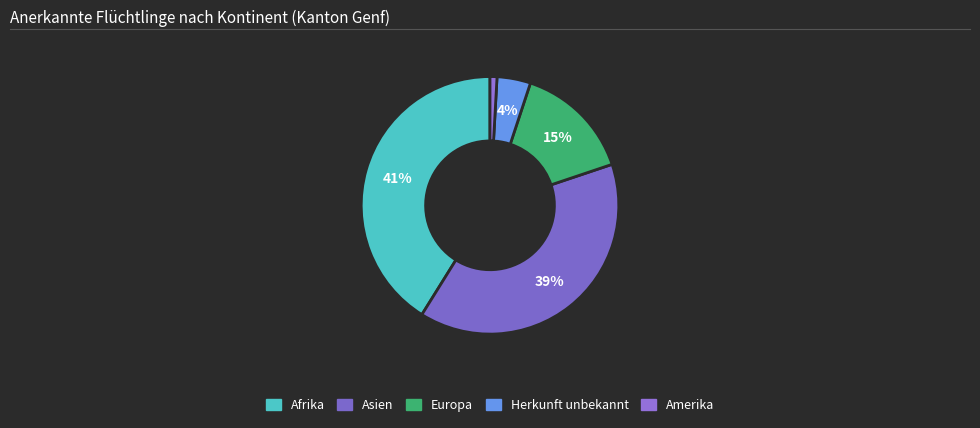

Is Europa the majority of the pie?

No